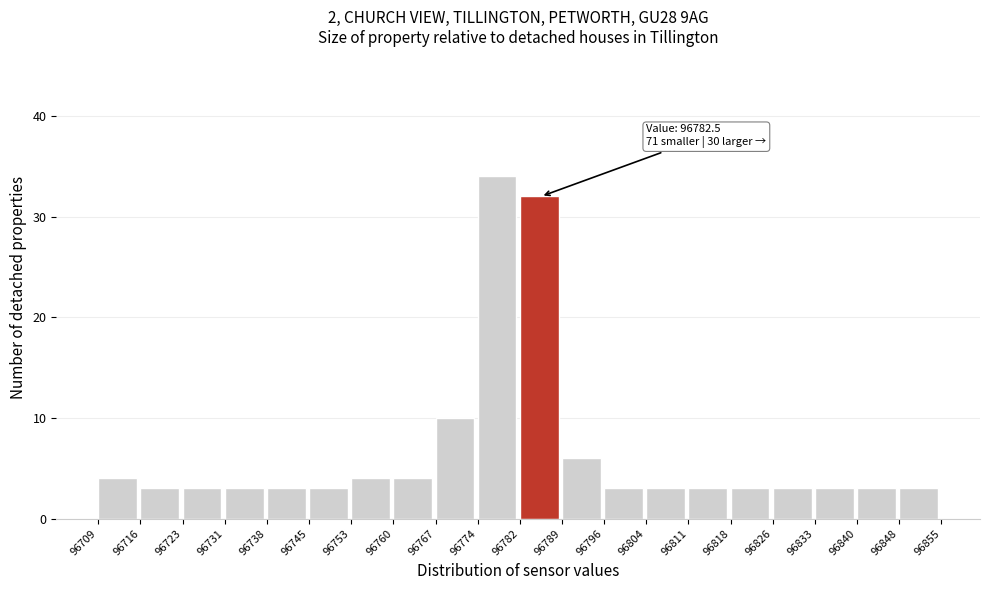

Over which range of the x-axis is the bar tallest?

96774 to 96782